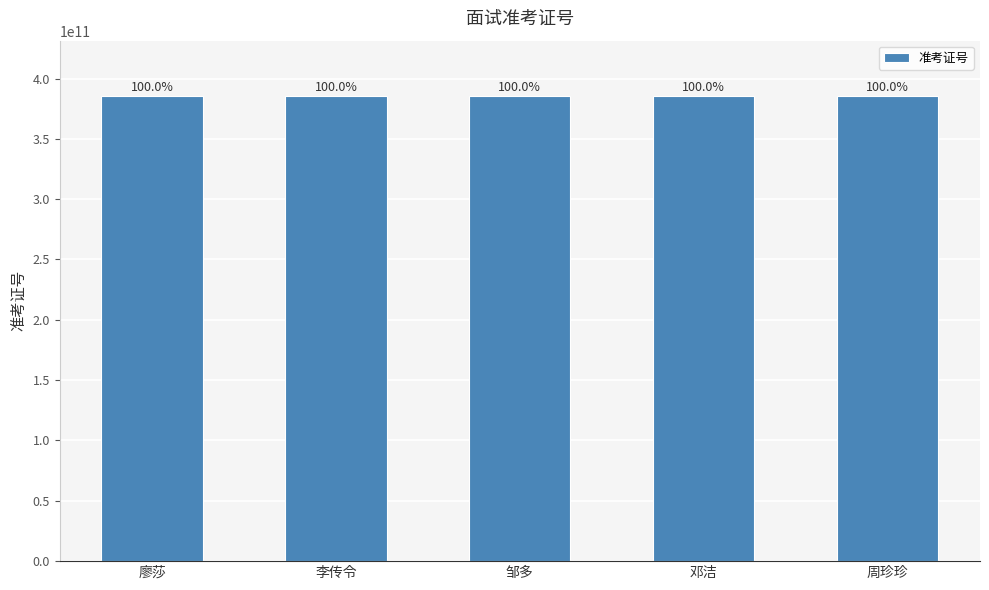

Does the chart contain stacked bars?

No